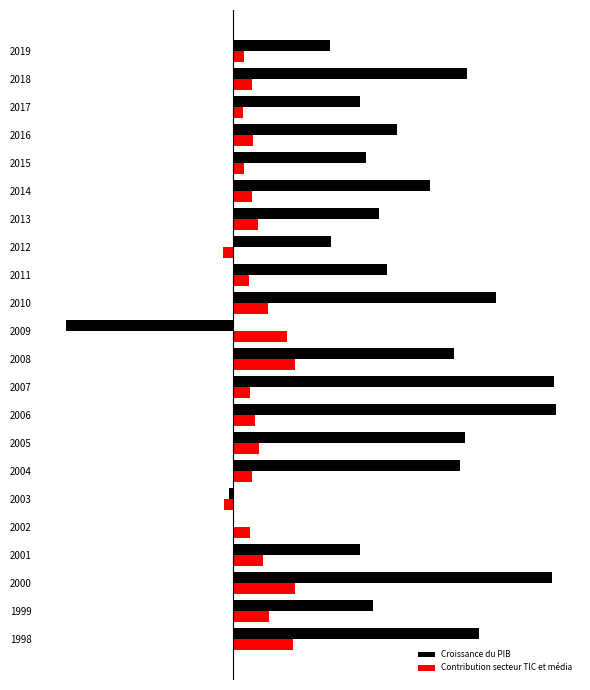

What are all the series names shown in the legend?

Croissance du PIB, Contribution secteur TIC et média